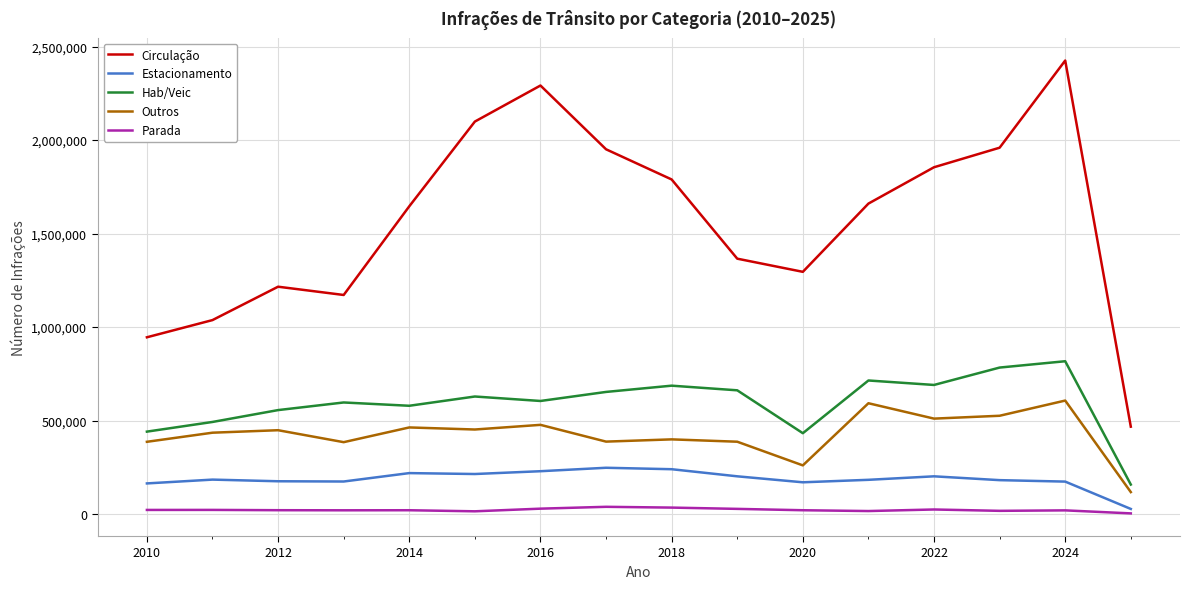

What is the highest value of the Estacionamento series?

247677